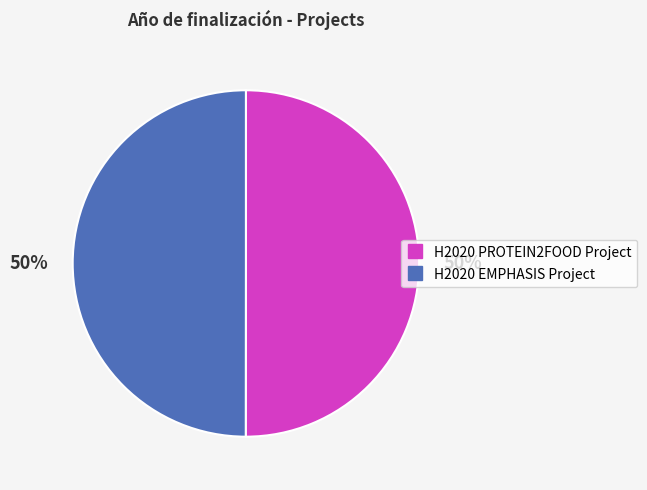

What is the ratio of the value at H2020 EMPHASIS Project to the value at H2020 PROTEIN2FOOD Project?

1.0